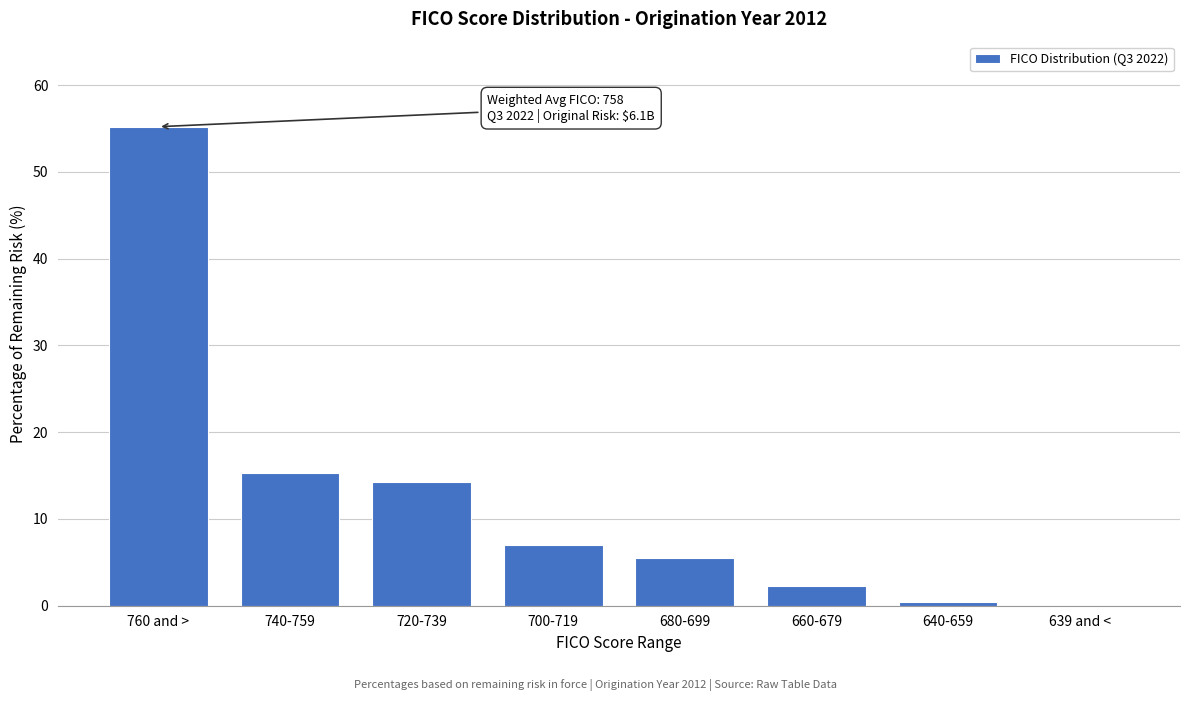

Reading right to left, what are all the values shown in this chart?

639 and <=0.0	640-659=0.4	660-679=2.3	680-699=5.5	700-719=7.0	720-739=14.3	740-759=15.3	760 and >=55.2